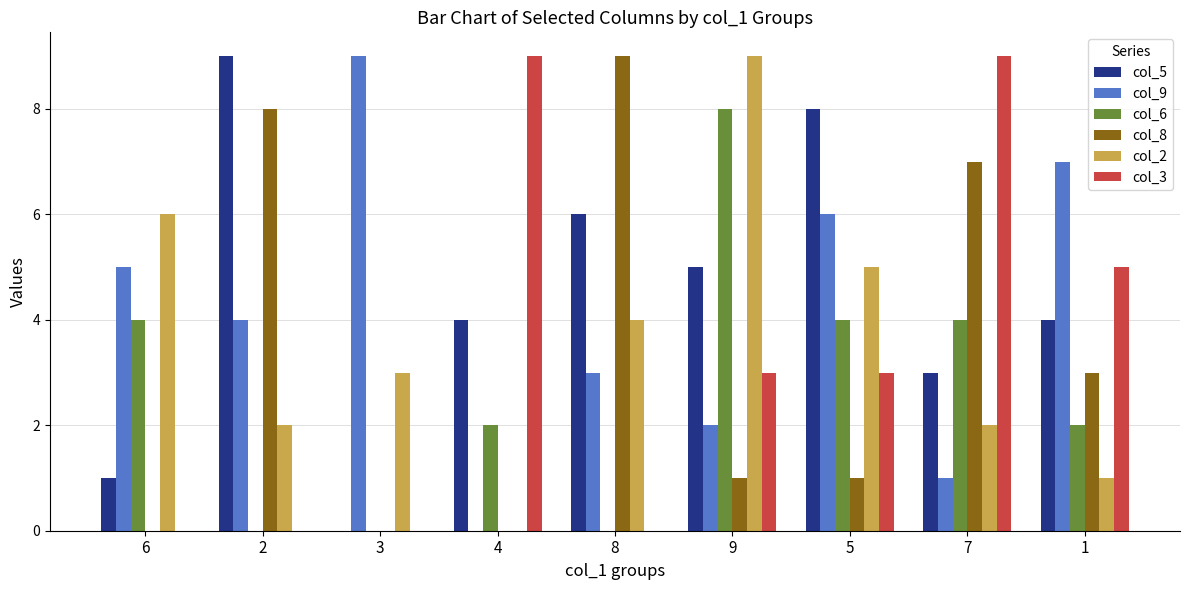

Is the value of col_6 at 5 greater than the value of col_3 at 7?

No